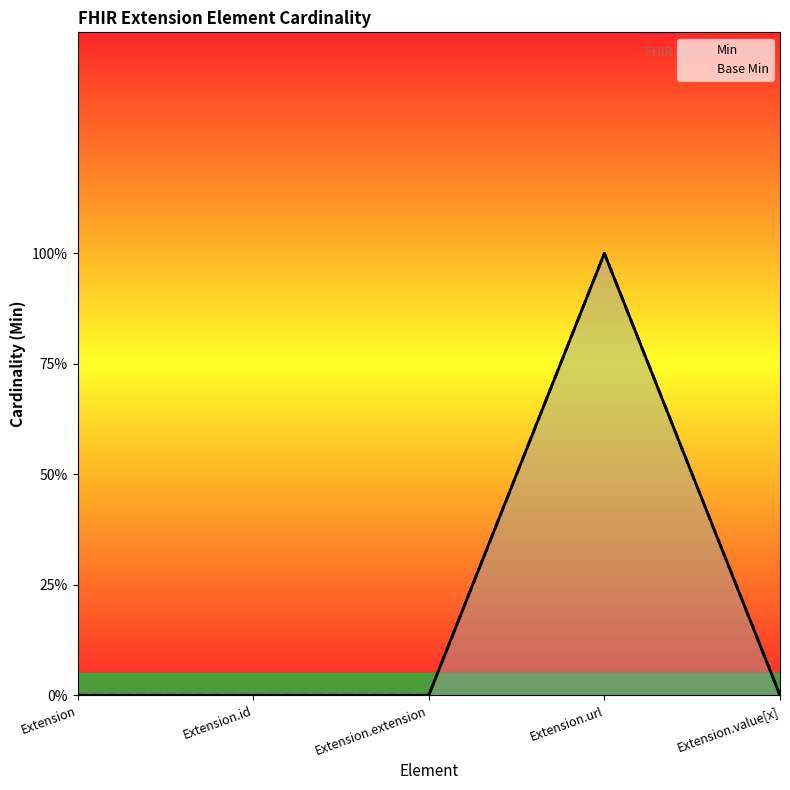

What position from the left is Extension.value[x]?

5